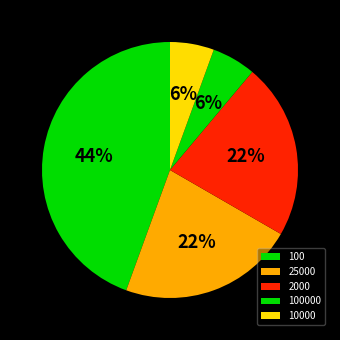

Count the number of slices in the pie.

5